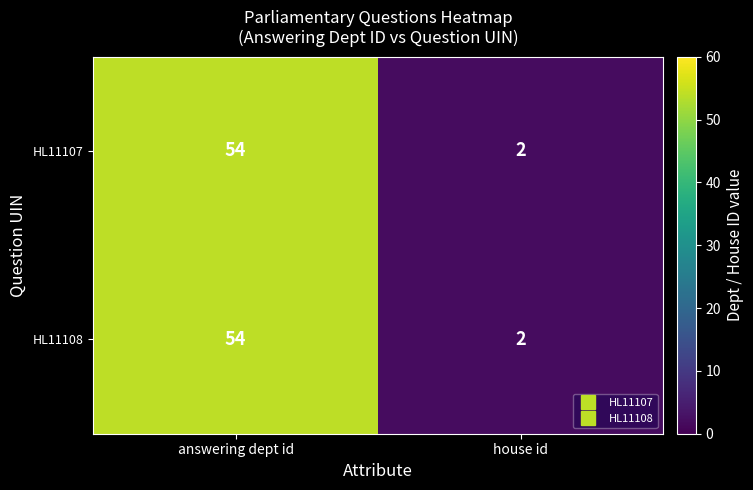

How many categories are shown in the chart?

2